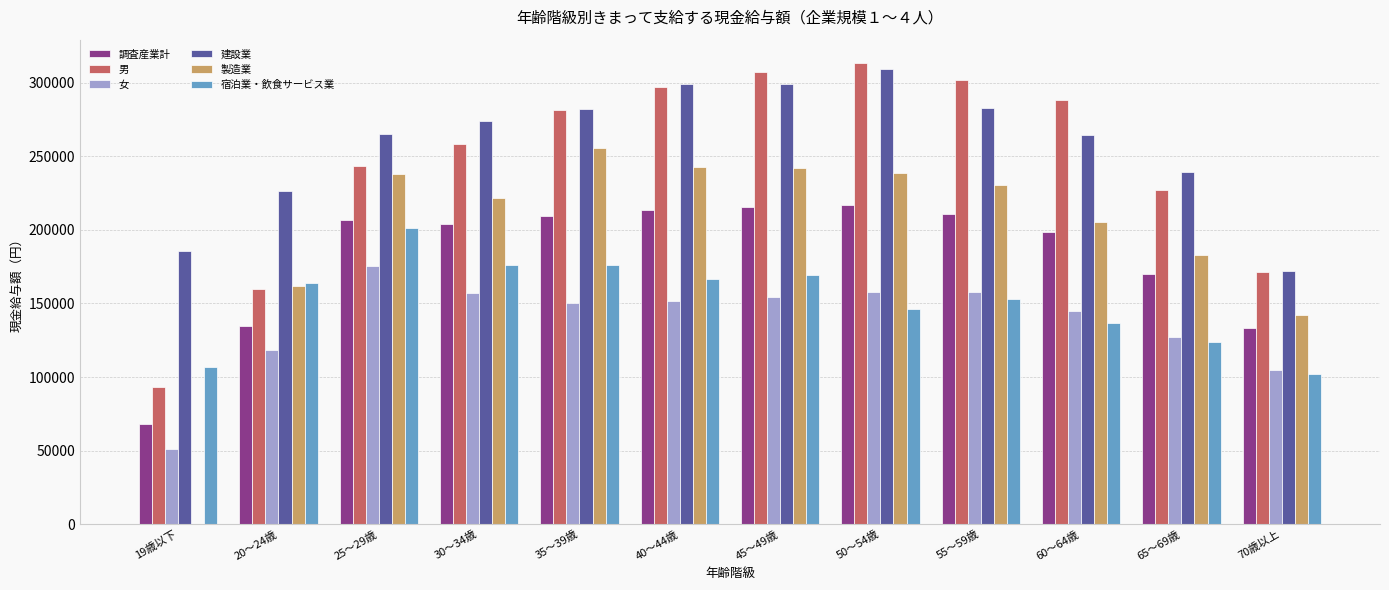

At 55～59歳, list the series in order from largest to smallest.

男, 建設業, 製造業, 調査産業計, 女, 宿泊業・飲食サービス業